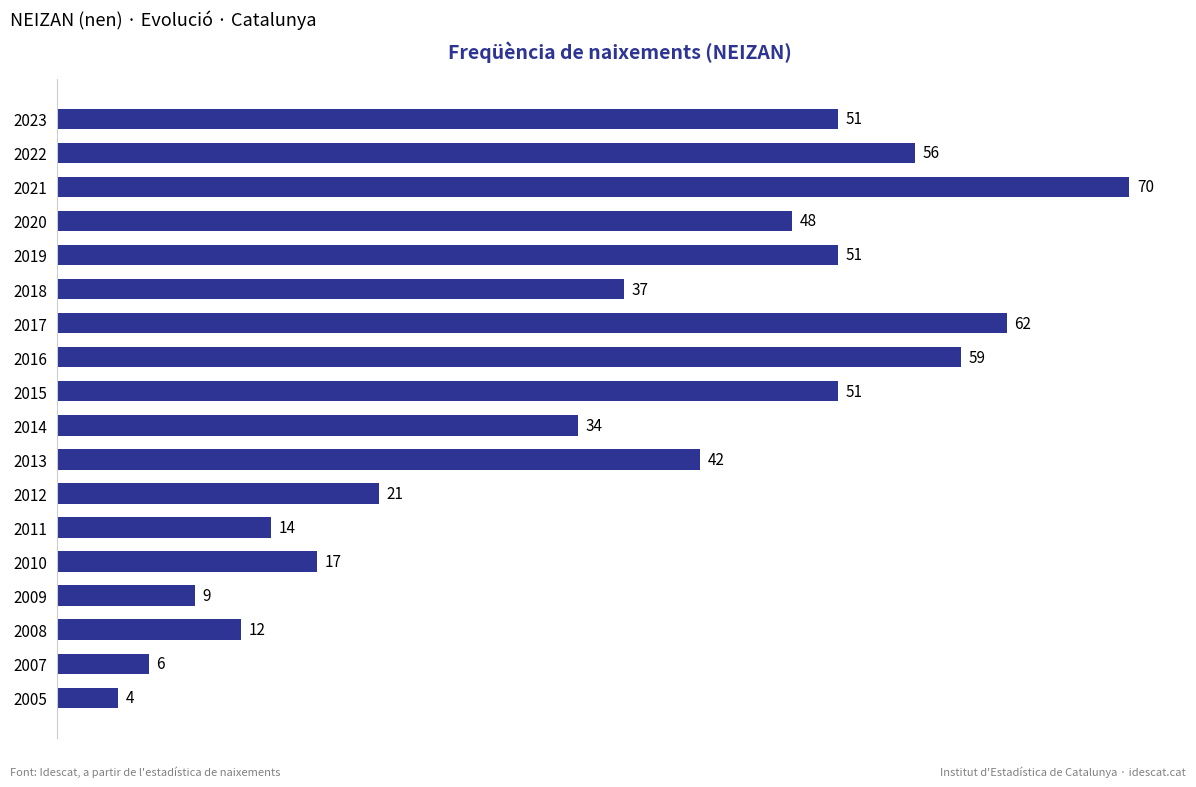

What is the value of the 17th bar from the top?

6